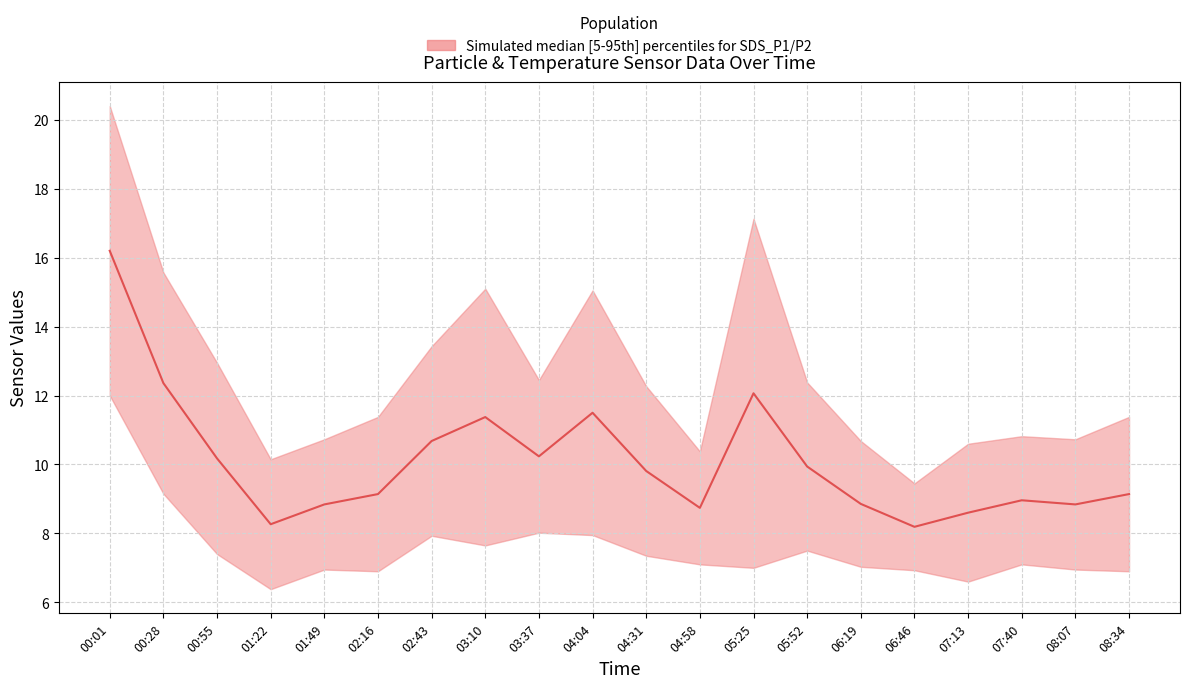

What is the difference between the second highest and minimum values?

4.2